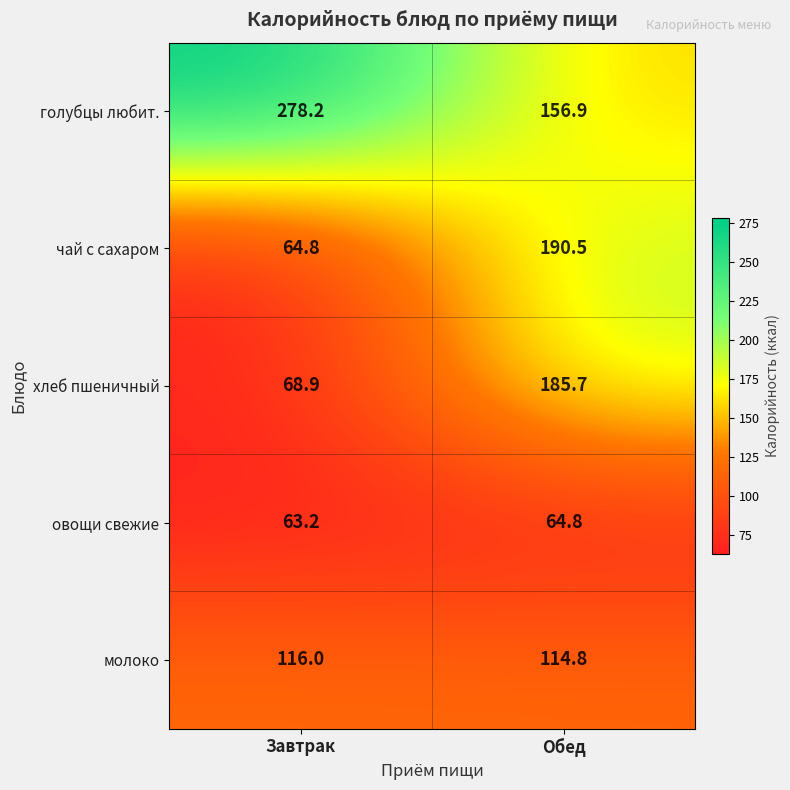

Reading left to right, extract all data points from this chart.

голубцы любит.: Завтрак=278.2	Обед=156.9
чай с сахаром: Завтрак=64.8	Обед=190.5
хлеб пшеничный: Завтрак=68.9	Обед=185.7
овощи свежие: Завтрак=63.2	Обед=64.8
молоко: Завтрак=116.0	Обед=114.8